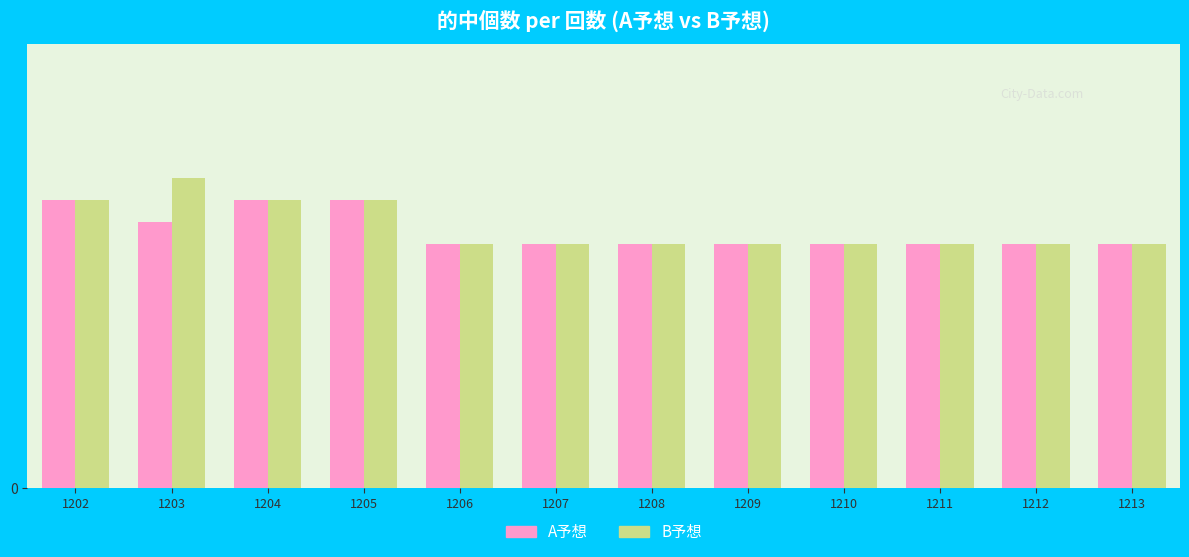

Which series has the largest range (max minus min)?

B予想